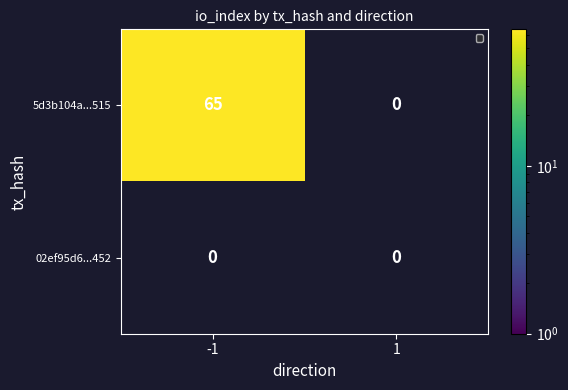

Rank the categories by 02ef95d611aeb09f0f2c0275eebe54015856452 value from lowest to highest.

0, 1